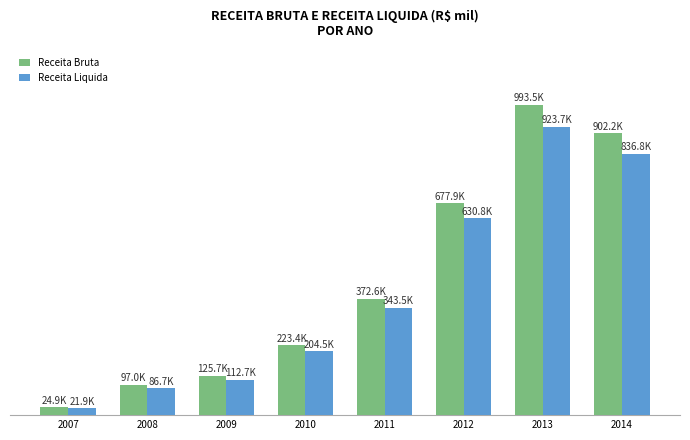

True or false: Receita Liquida has a value of 630825 at 2012.

True